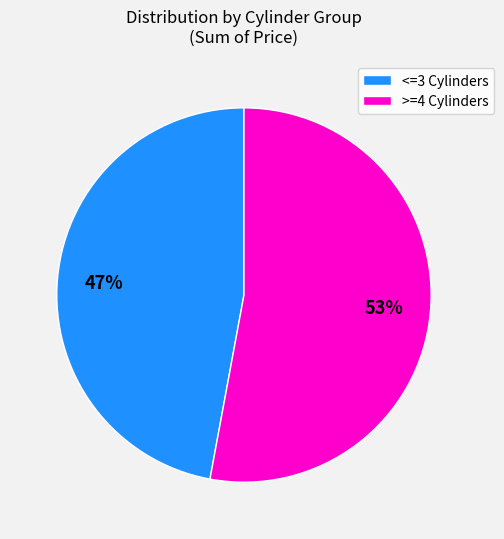

Rank the categories by value from lowest to highest.

<=3 Cylinders, >=4 Cylinders